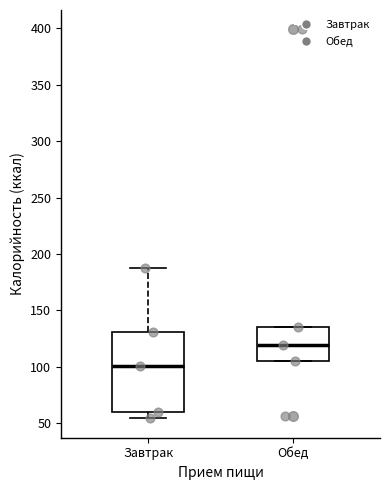

Reading left to right, read every box against the y-axis: the position of its median line, the range the box covers, and the ends of its whiskers. The values are not printed on the chart, so give them approximately, as read against the axis.

Завтрак: median 100, box 60 to 130, whiskers 55 to 190
Обед: median 120, box 105 to 135, whiskers 105 to 135